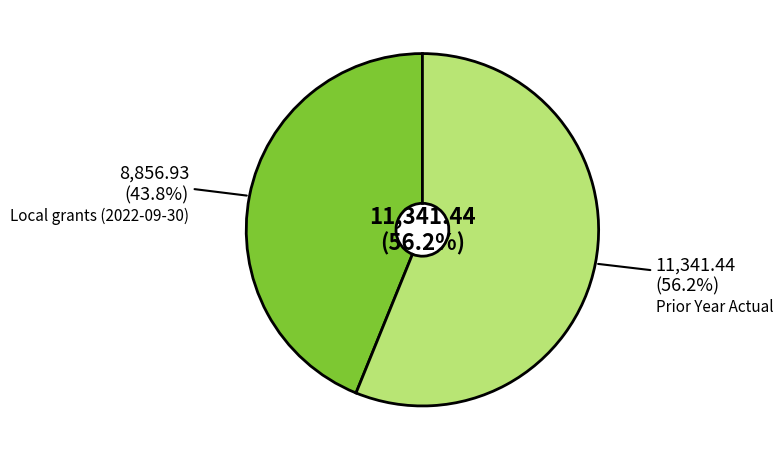

Which slice is the largest?

Prior Year Actual